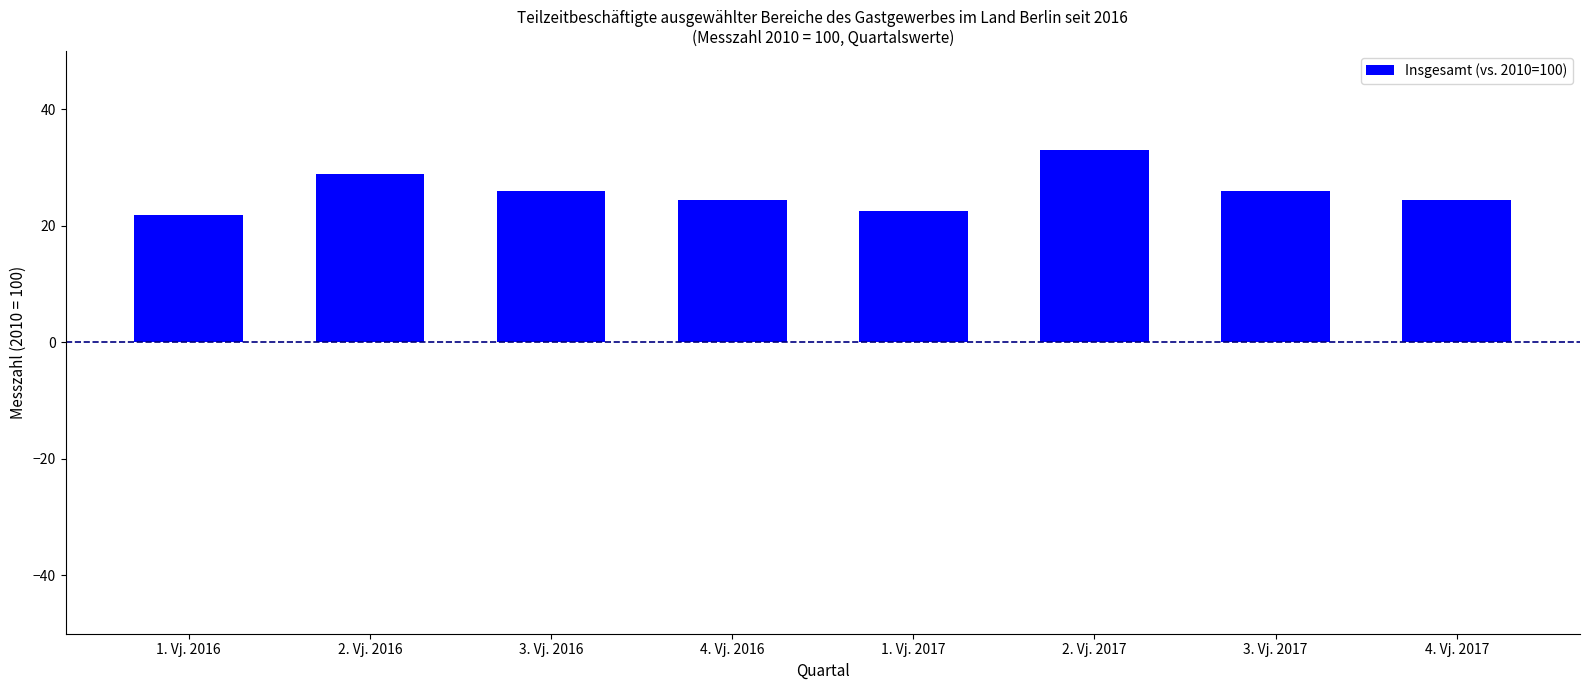

Which label corresponds to the largest value in the chart?

2. Vj. 2017